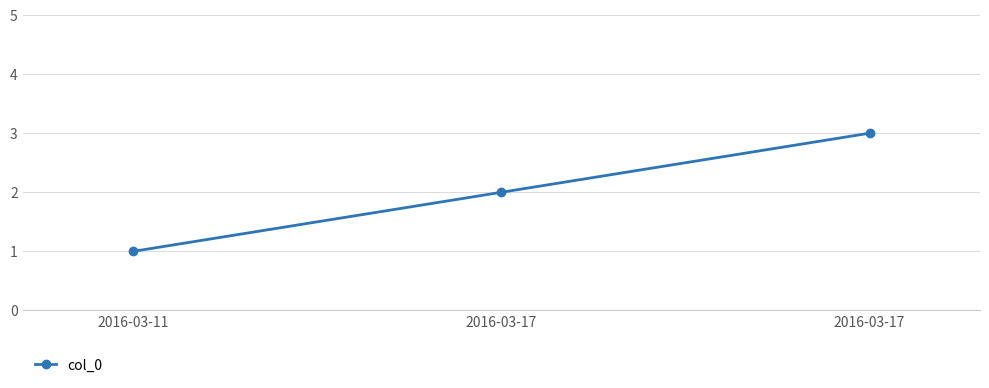

What is the value of the 1st point from the left?

1